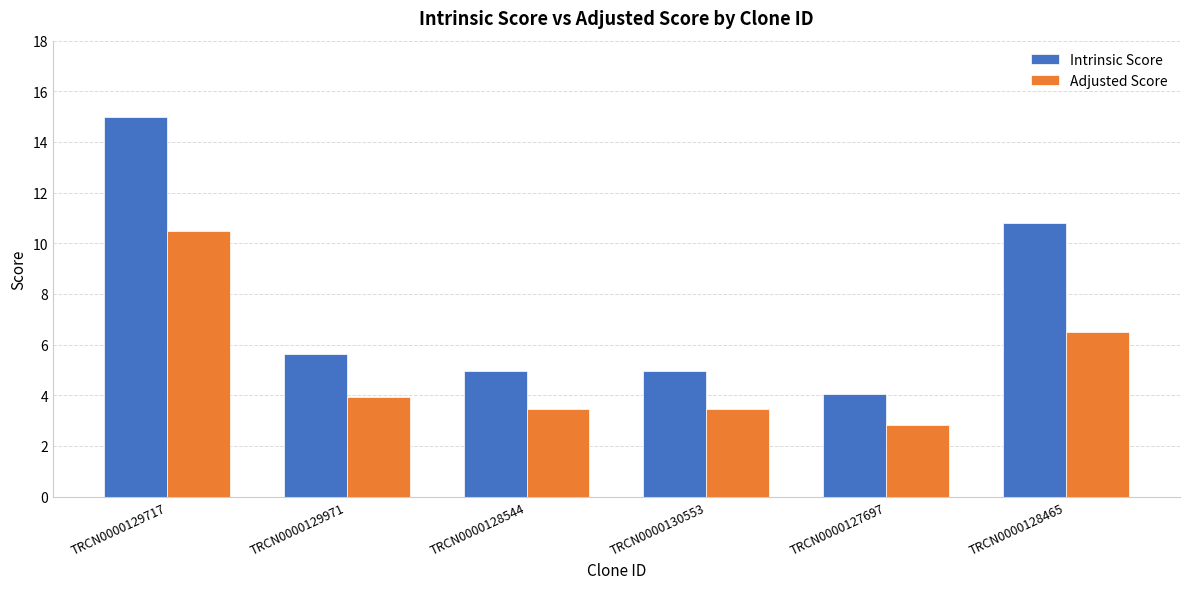

How many distinct data groups are displayed?

2